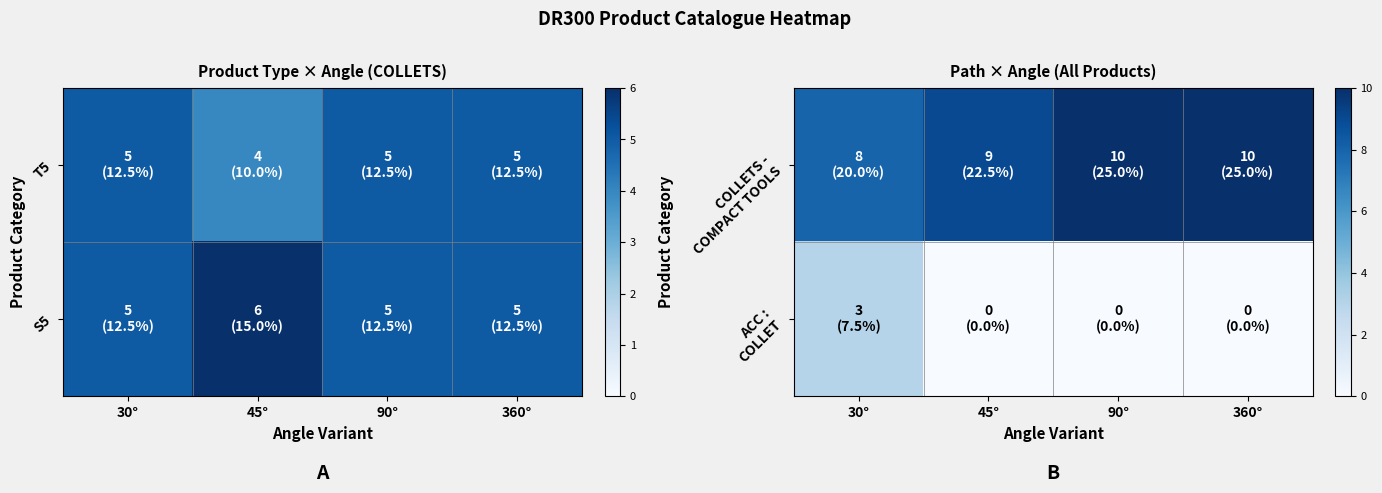

What is the spread (max minus min) of values at 360°?

10